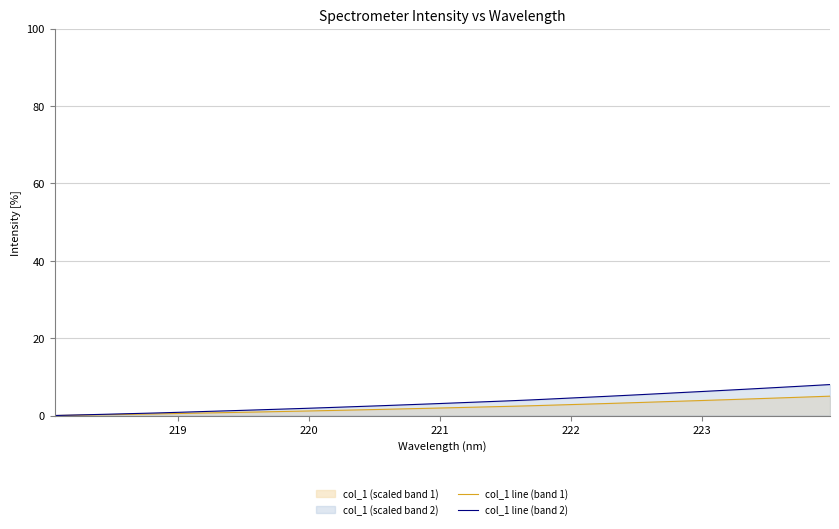

Which series has the widest spread of values?

col_1 line (band 2)